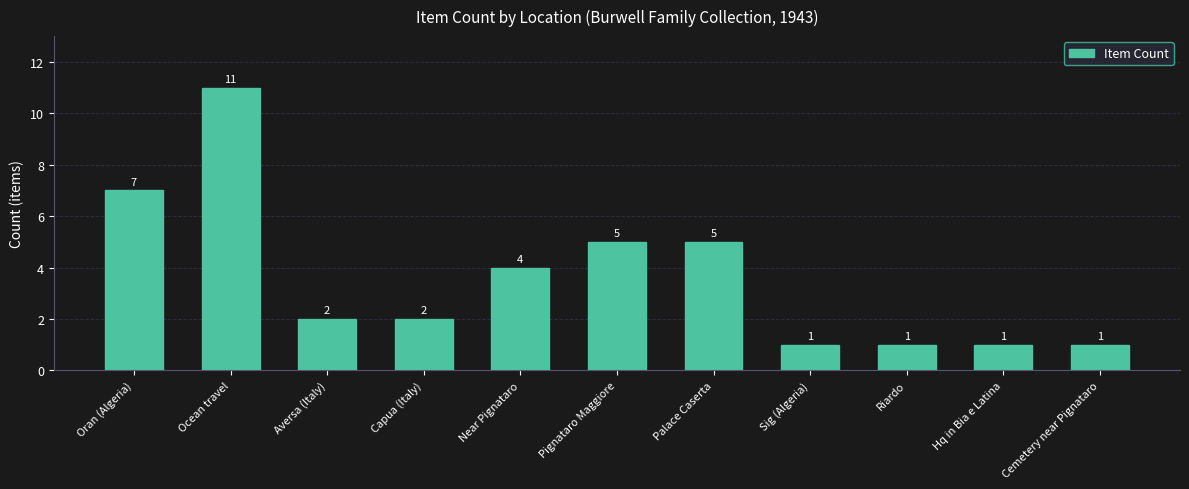

What is the label of the 5th bar from the right?

Palace Caserta